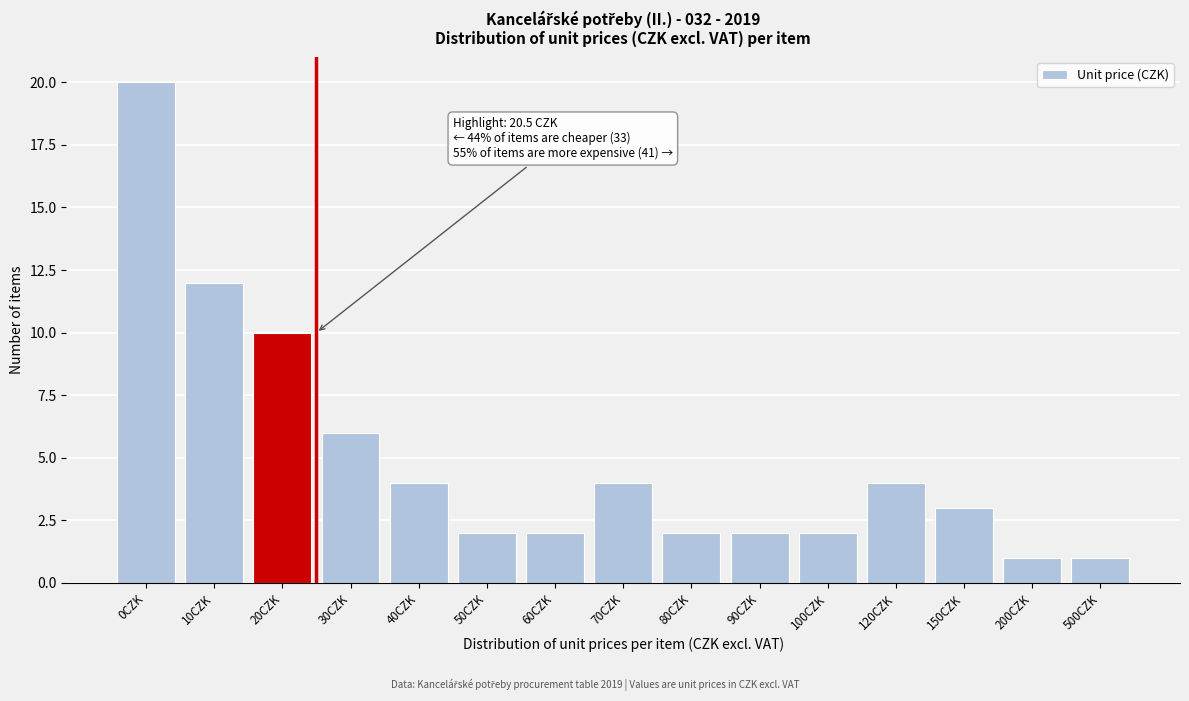

Reading left to right, list all the values displayed in this chart.

0CZK=20	10CZK=12	20CZK=10	30CZK=6	40CZK=4	50CZK=2	60CZK=2	70CZK=4	80CZK=2	90CZK=2	100CZK=2	120CZK=4	150CZK=3	200CZK=1	500CZK=1